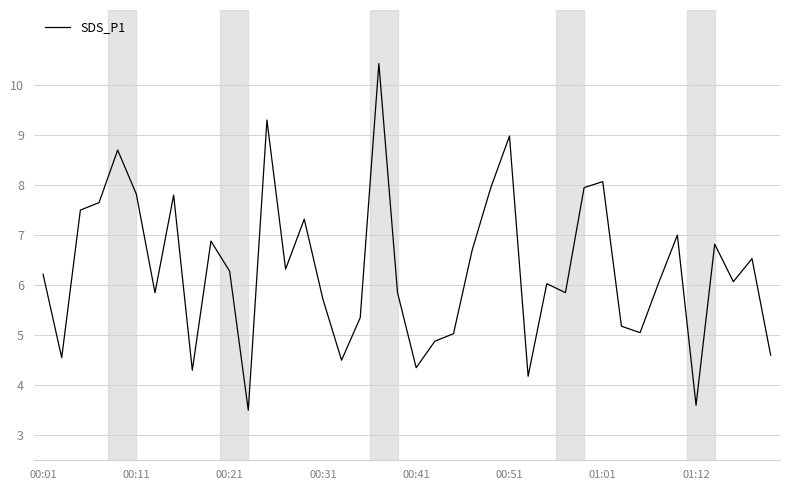

Count the number of categories in the chart.

40